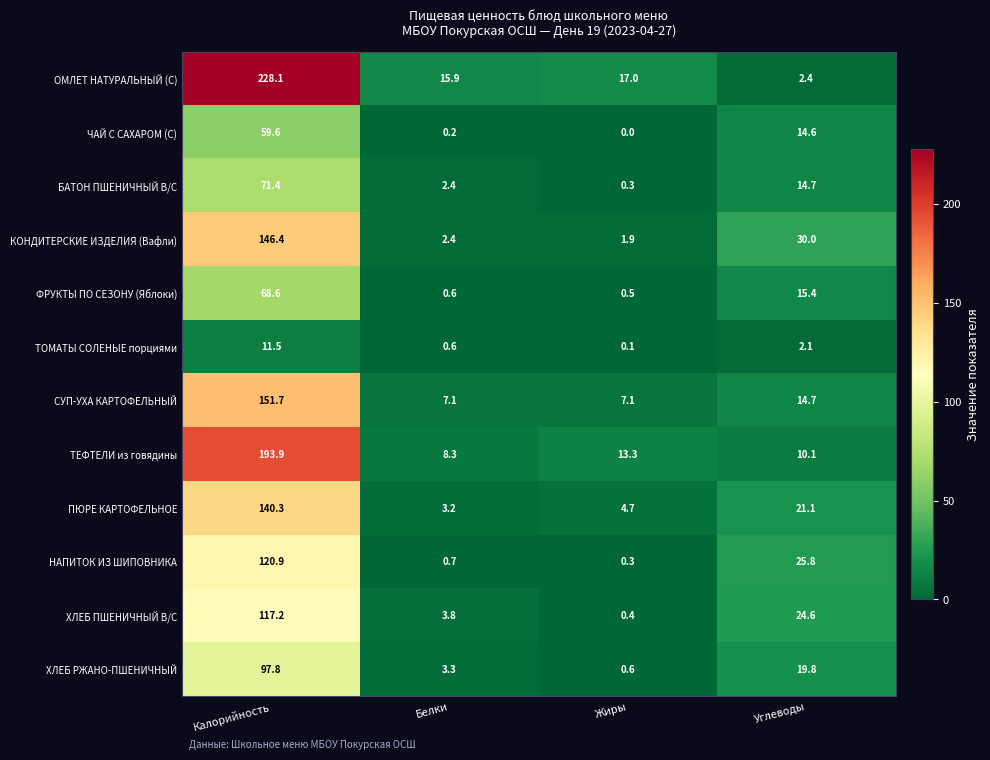

What is the maximum value shown in the chart?

228.1